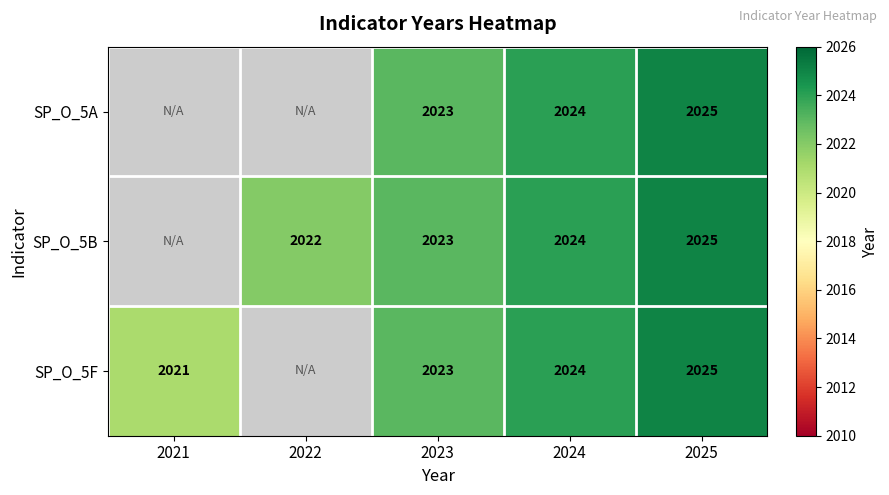

Is it true that SP_O_5B equals 812 at 2025?

False